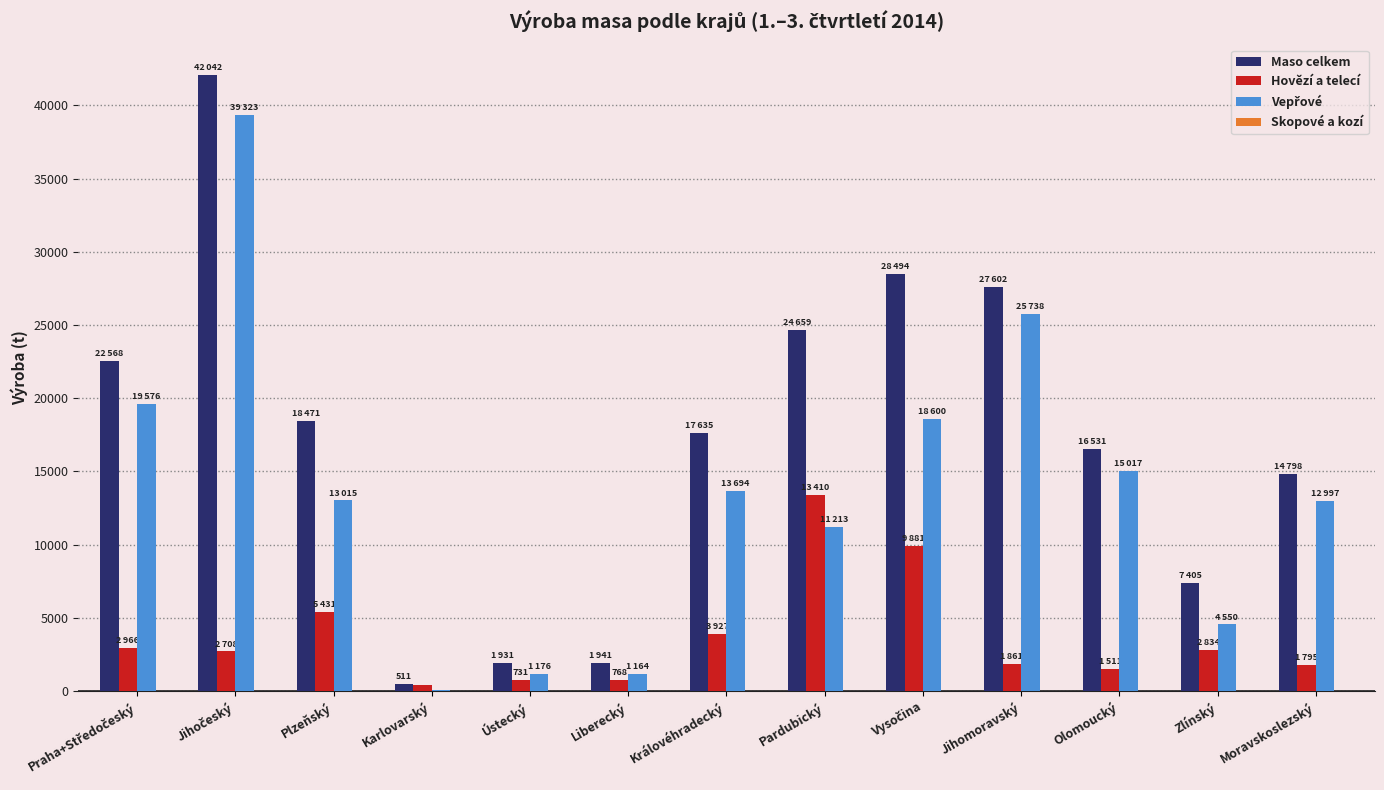

What is the sum of the Maso celkem values at Zlínský and Olomoucký?

23936